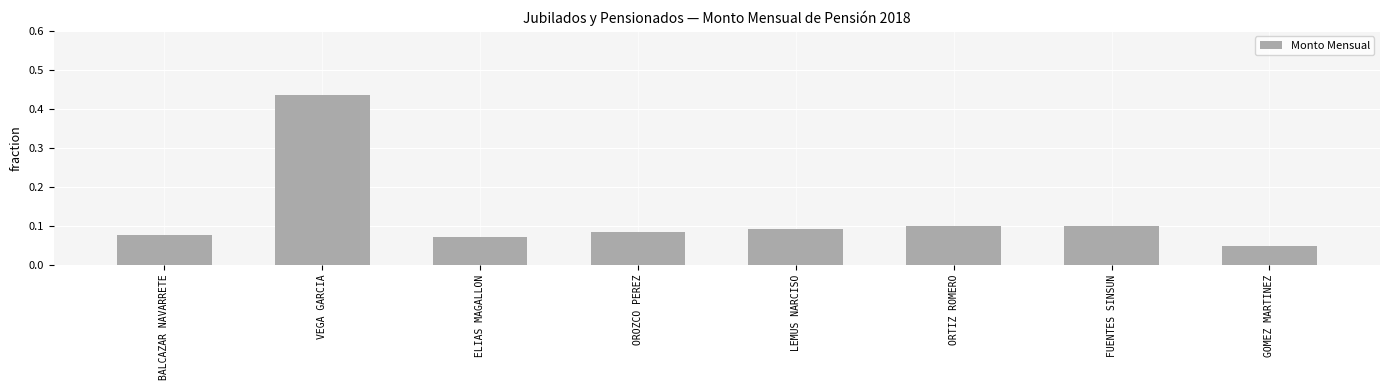

What position from the right is ELIAS MAGALLON?

6